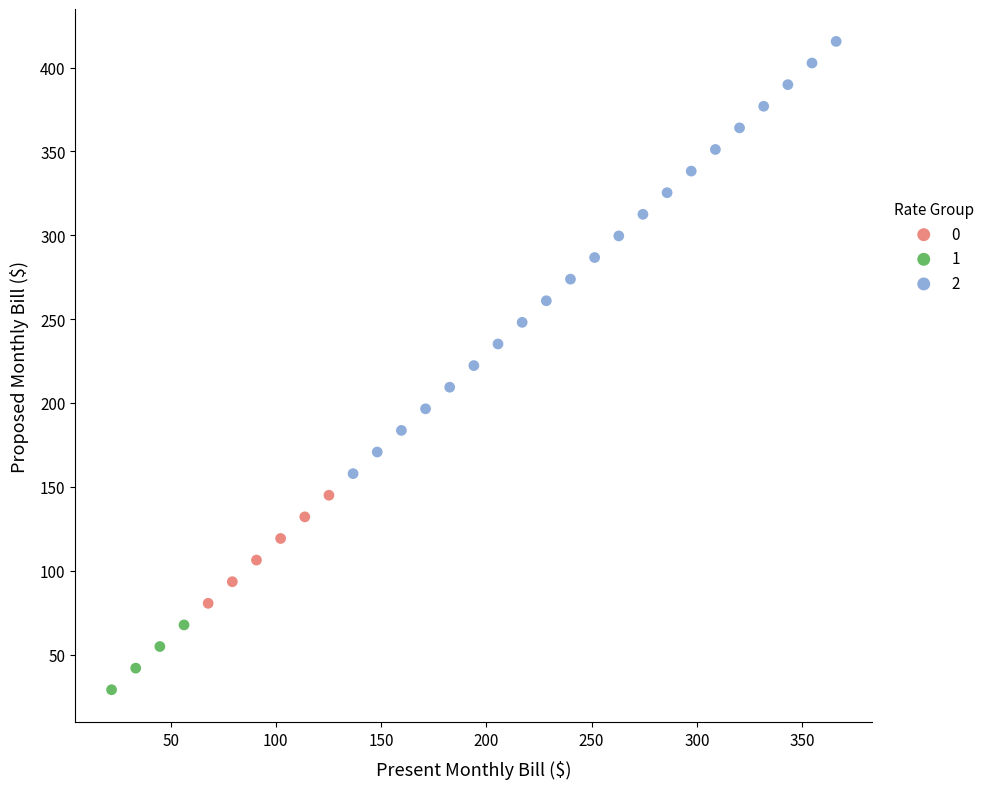

What are all the series names shown in the legend?

0, 1, 2